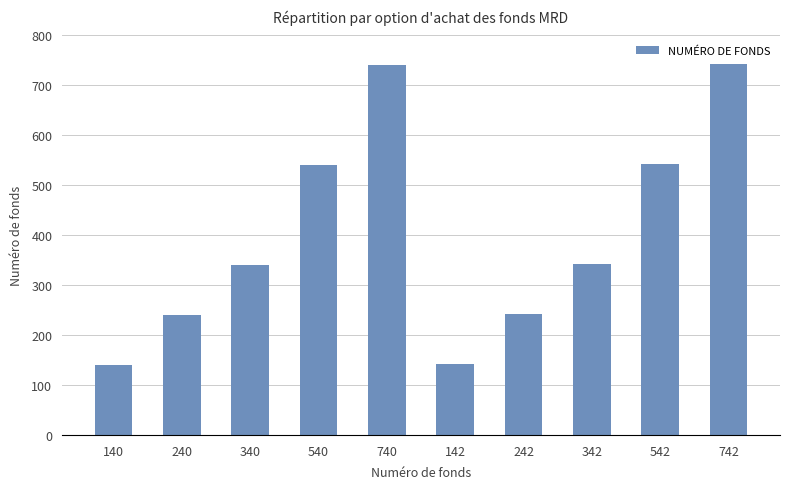

What is the sum of the values at 240 and 342?

582